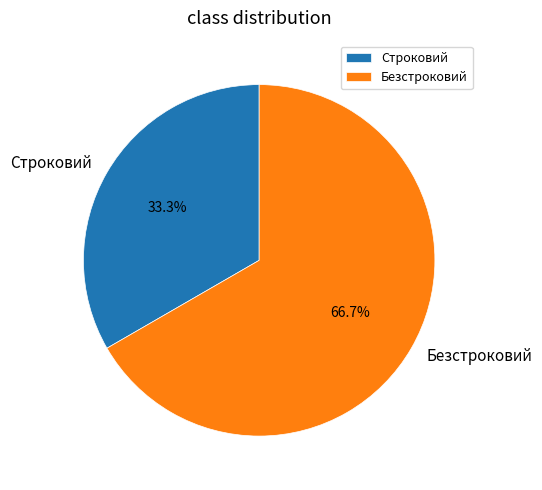

Which has a higher value, Строковий or Безстроковий?

Безстроковий